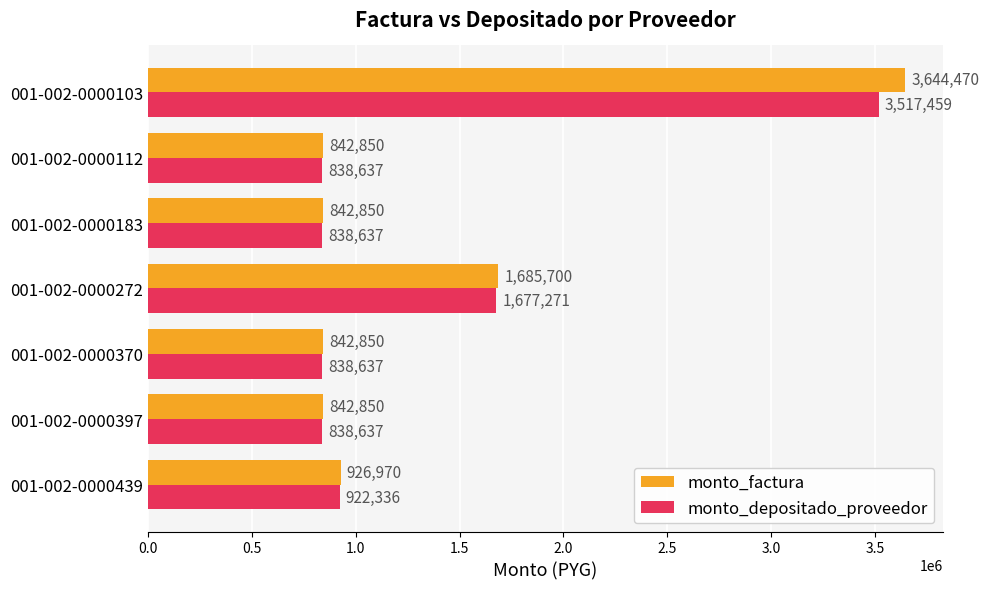

How many data points does each series have?

7